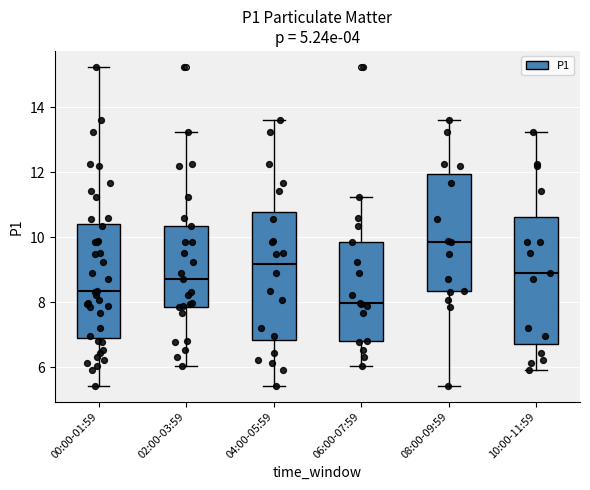

Which box's median line is the highest?

08:00-09:59